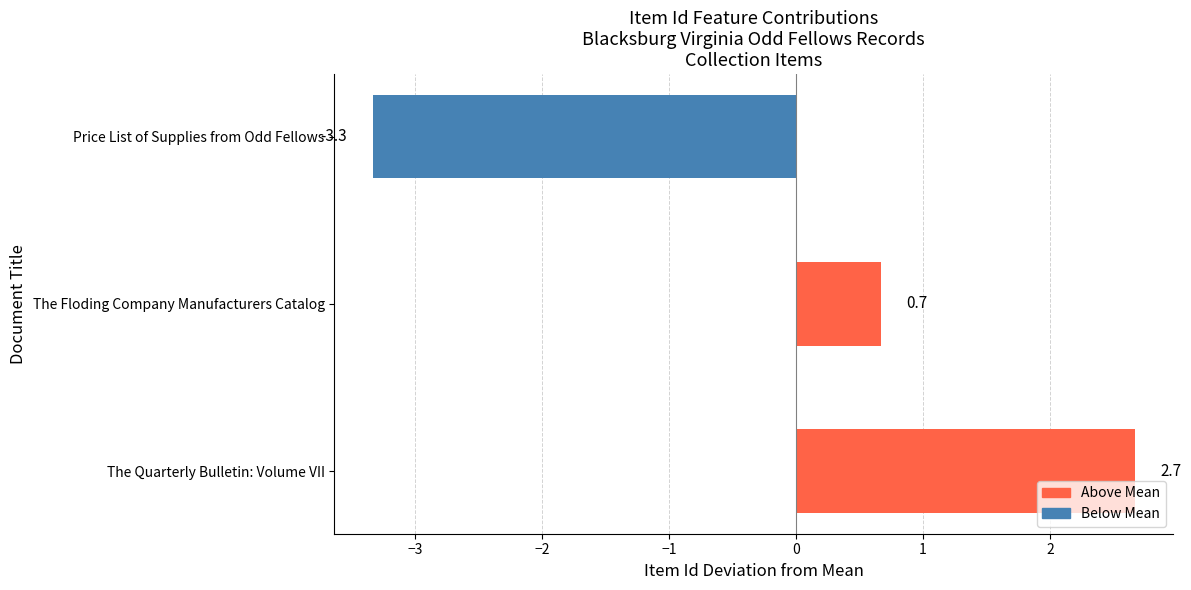

Reading bottom to top, transcribe all the data shown in this chart.

The Quarterly Bulletin: Volume VII=2.7	The Floding Company Manufacturers Catalog=0.7	Price List of Supplies from Odd Fellows=-3.3